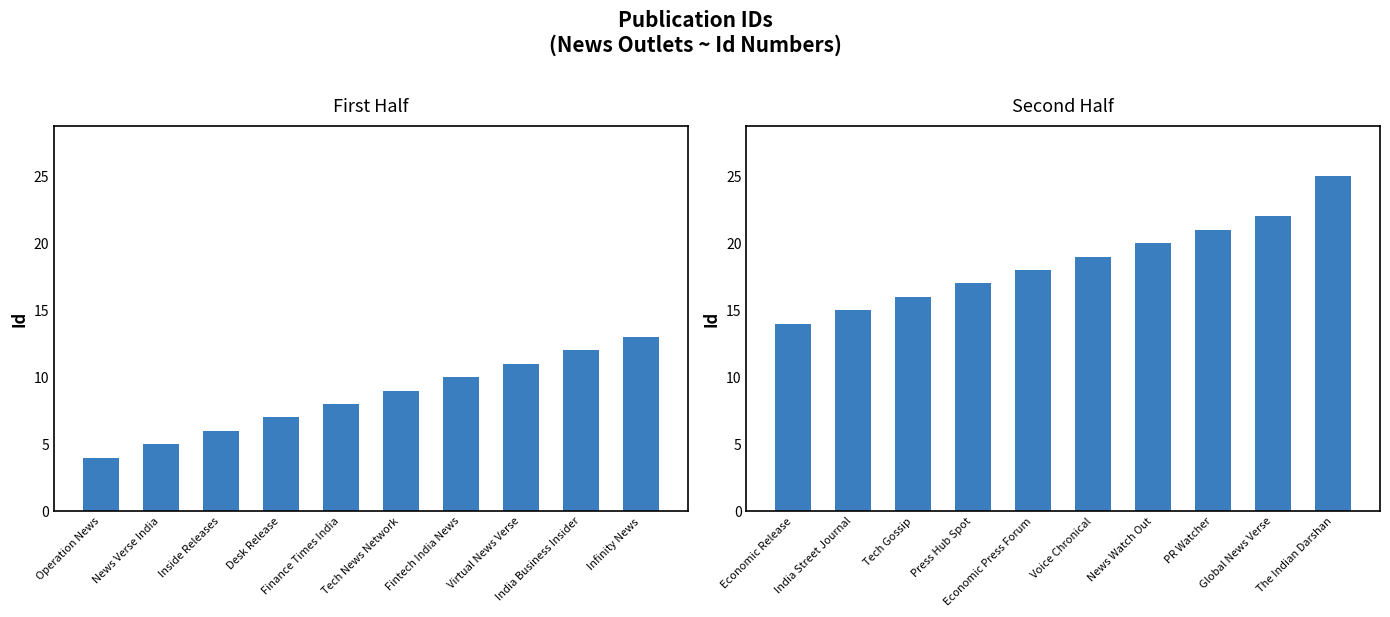

What is the average value of the Id (first half) series?

8